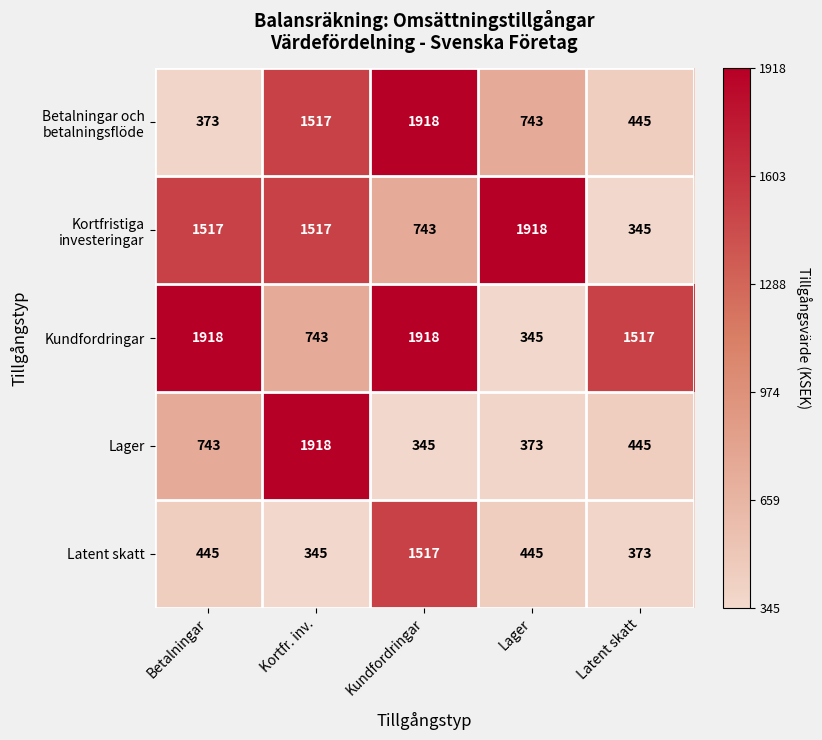

At which label does Latent skatt reach its minimum?

Kortfr. inv.